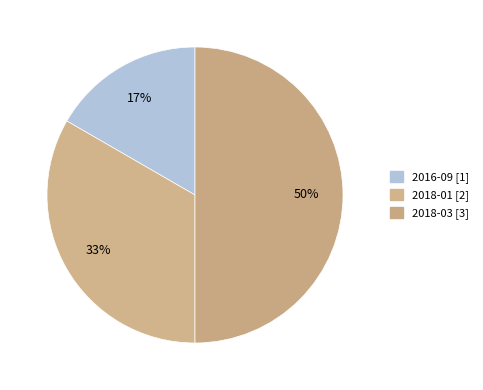

True or false: 2018-03 accounts for 50% of the total.

True